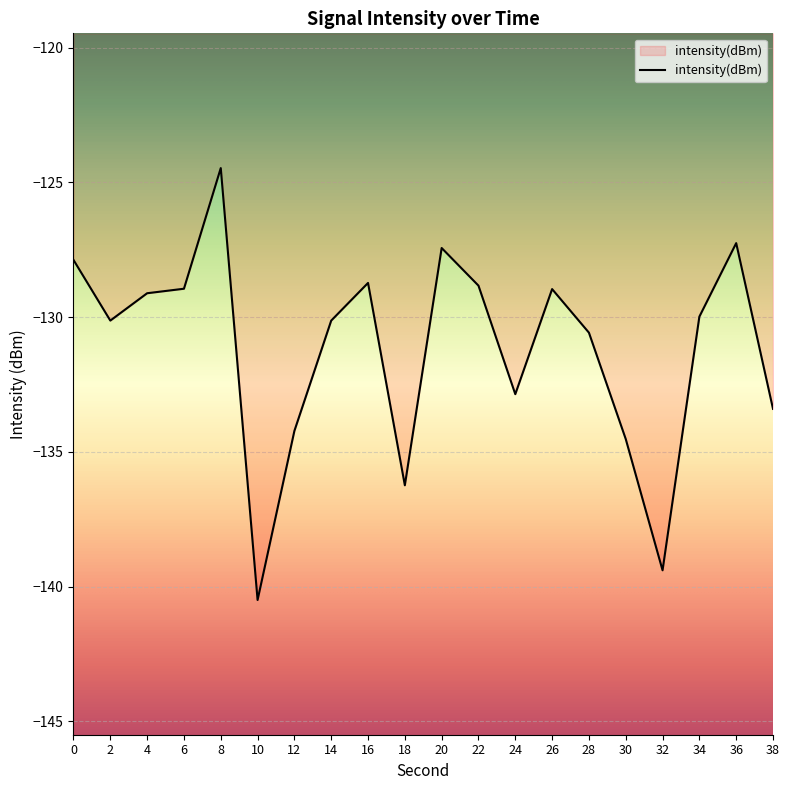

What is the smallest value displayed?

-140.5